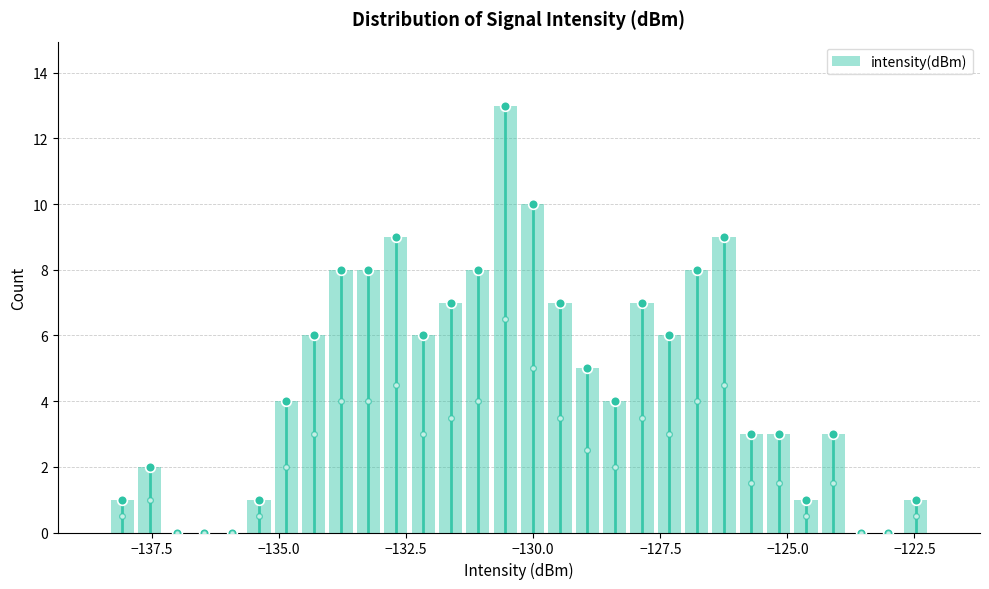

Read against the x-axis, roughly where is the centre of the tallest bar?

-130.5